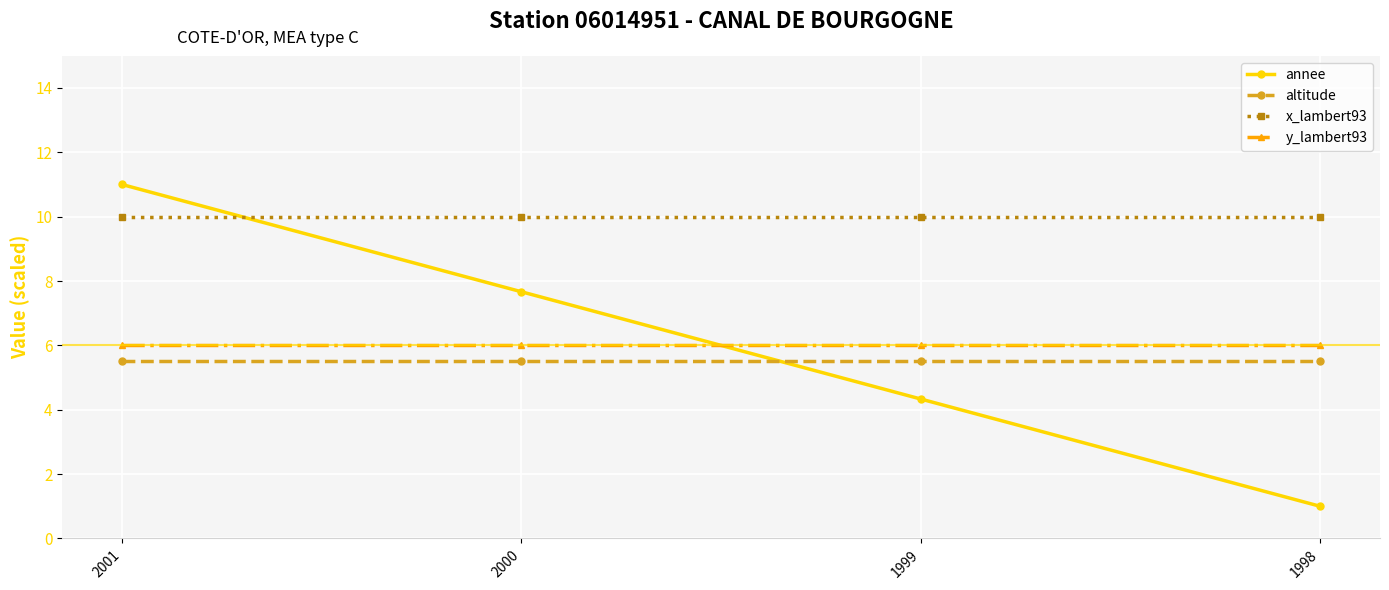

What is the minimum value shown in the chart?

1.0